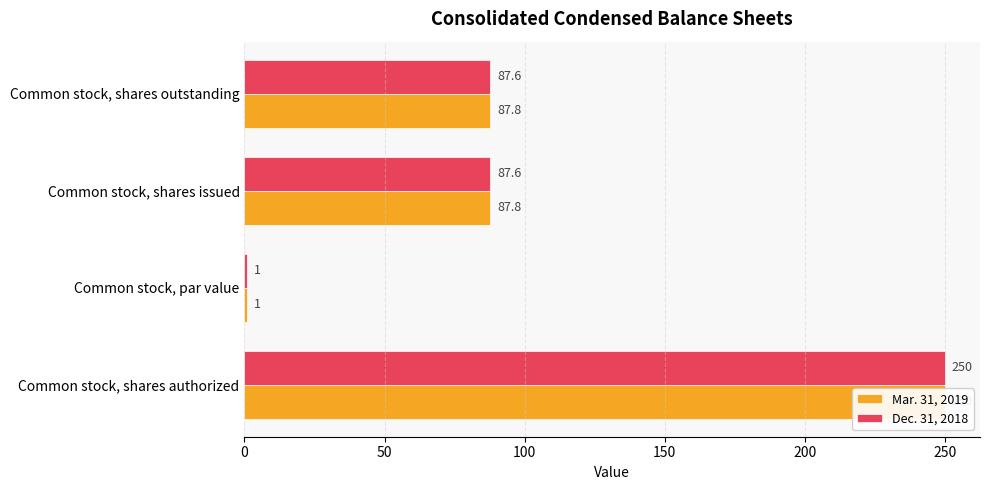

How many groups of bars are there?

4